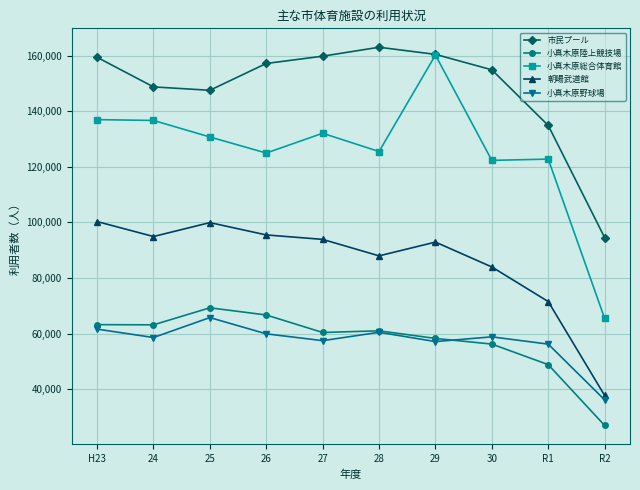

True or false: 市民プール and 小真木原陸上競技場 cross at least once.

False